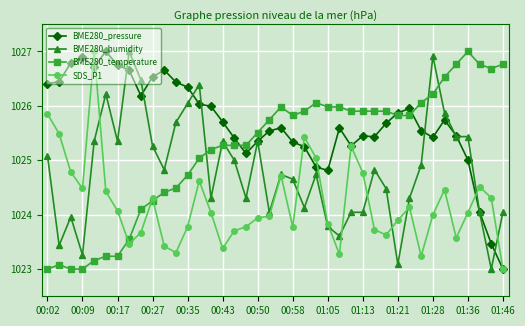

After their last crossing, which series has the higher values: BME280_temperature or BME280_humidity?

BME280_temperature